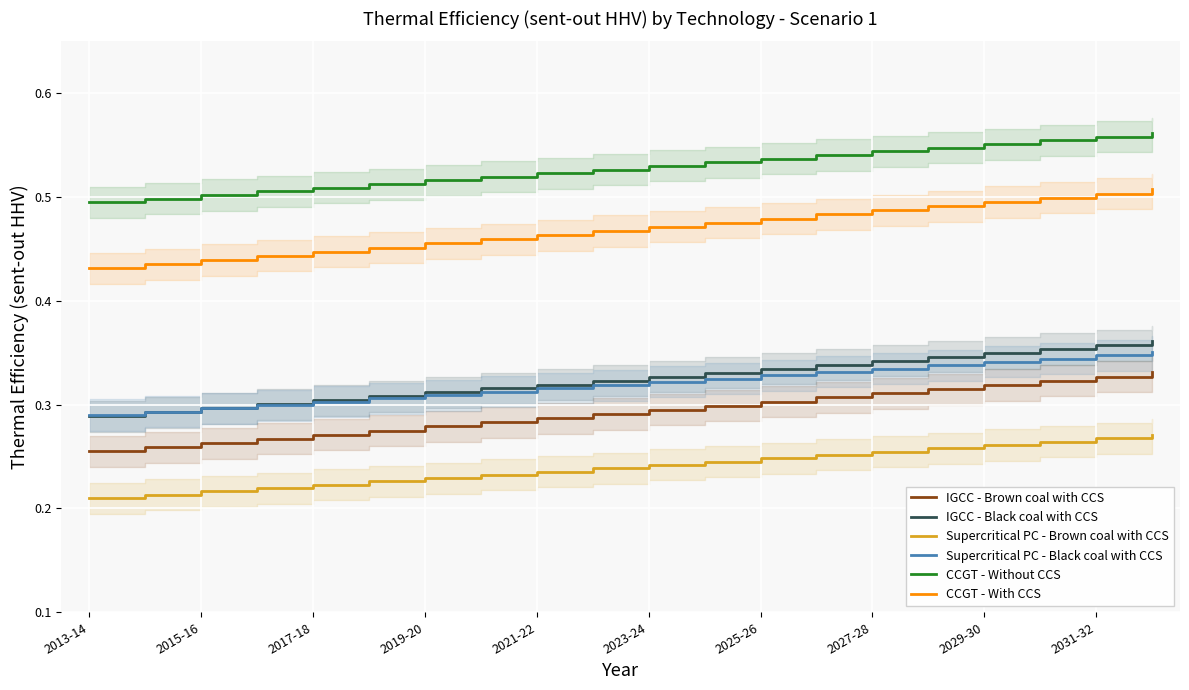

Is it true that IGCC - Brown coal with CCS equals 0.3 at 2023-24?

True